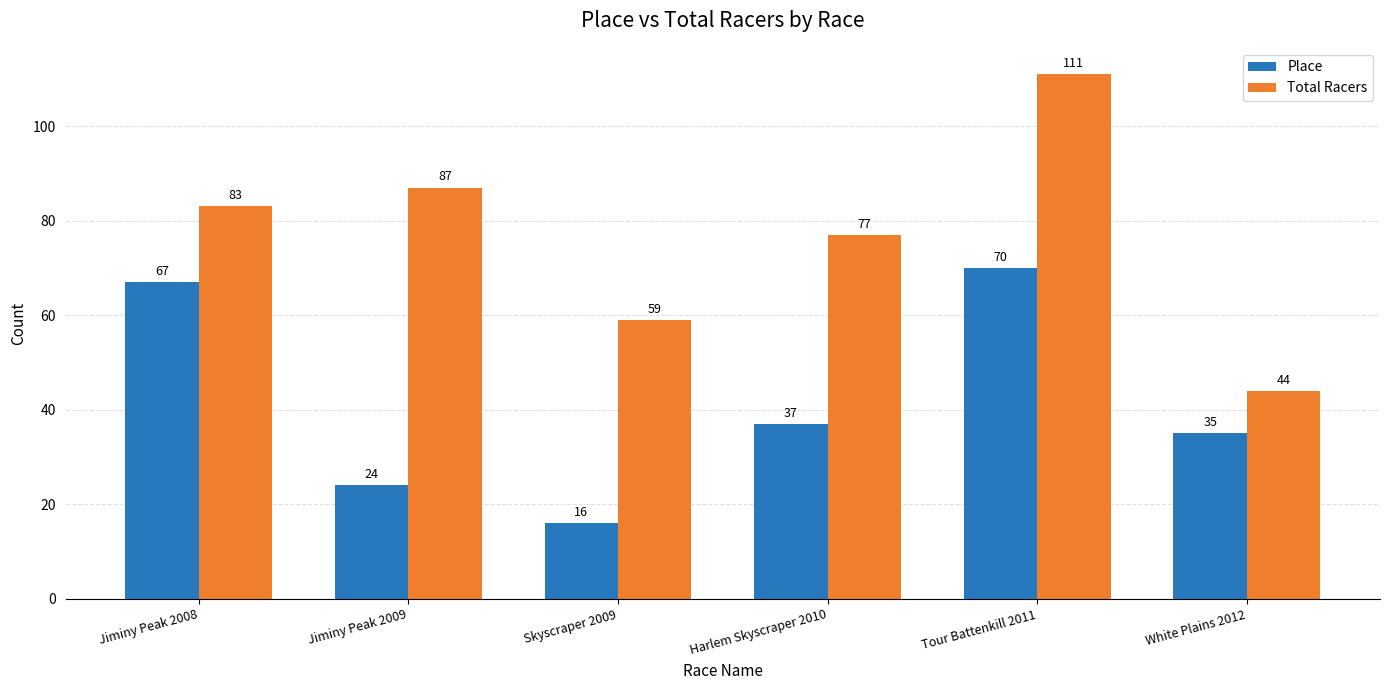

At which label does Total Racers reach its minimum?

White Plains 2012